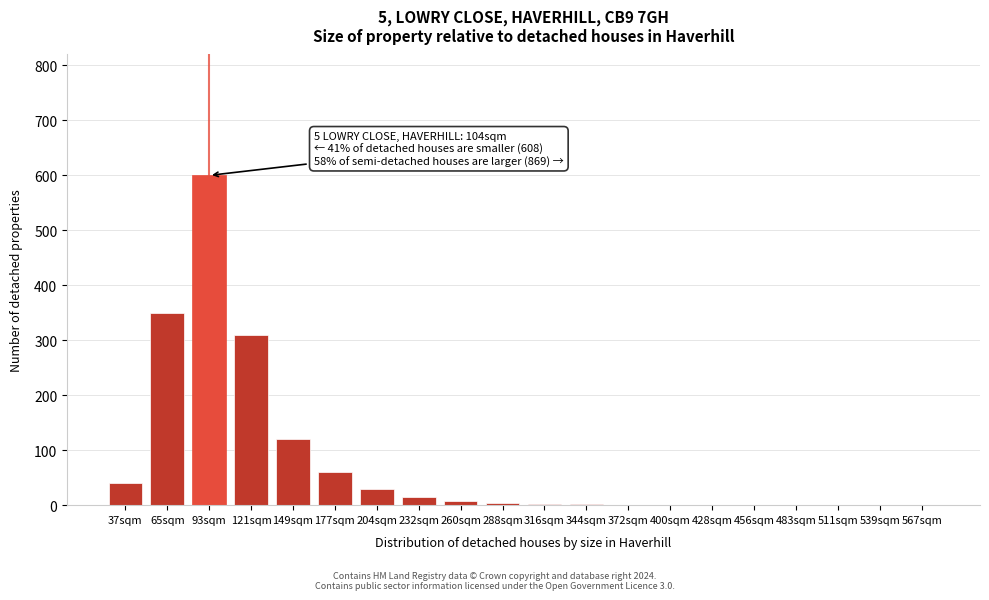

Which category has the highest value across all series?

93sqm